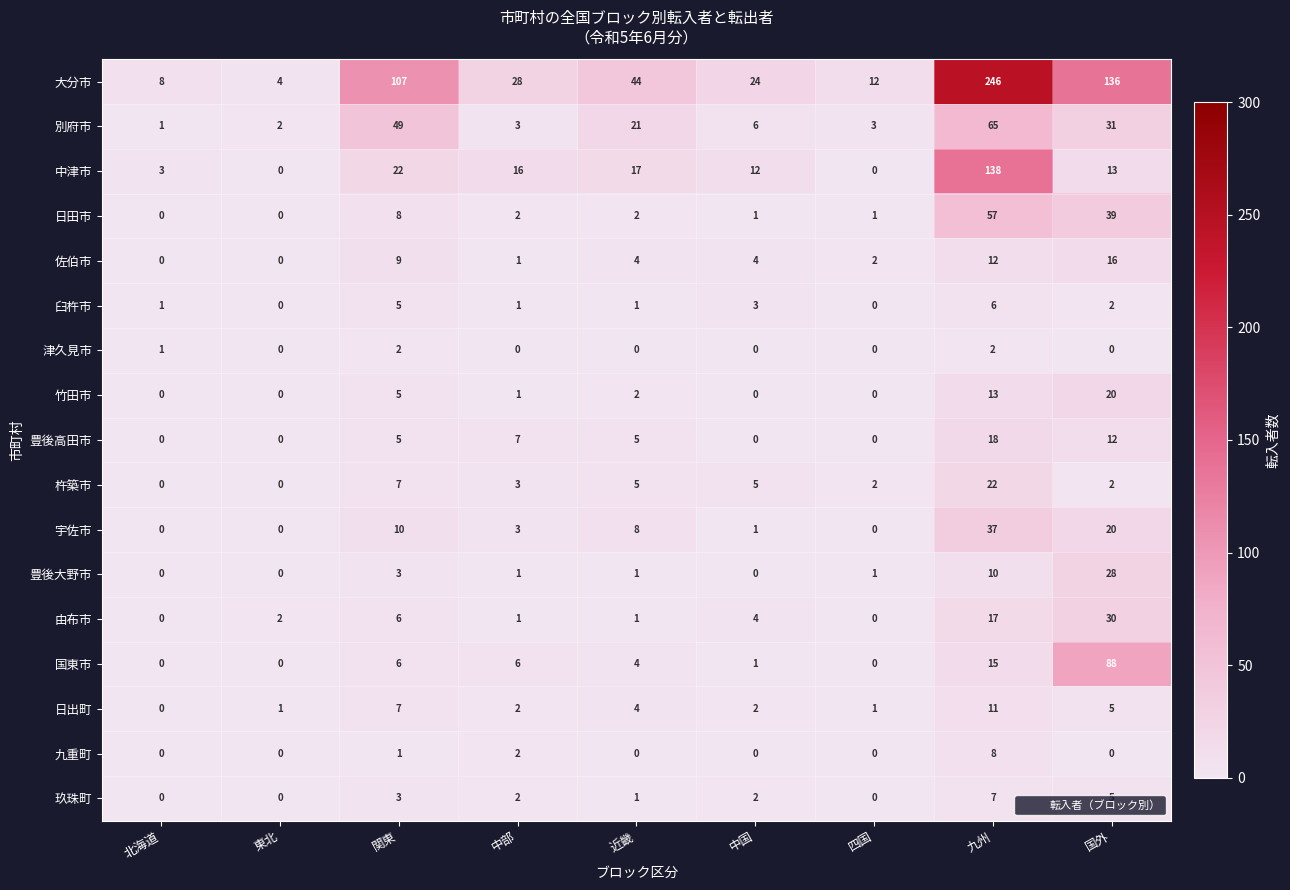

What is the difference between the second highest and minimum values in the 佐伯市 series?

12